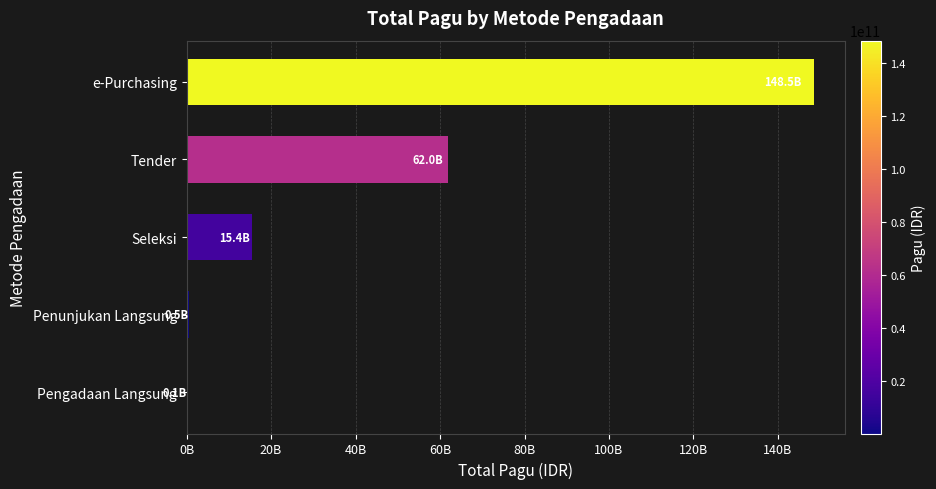

Are the bars horizontal?

Yes